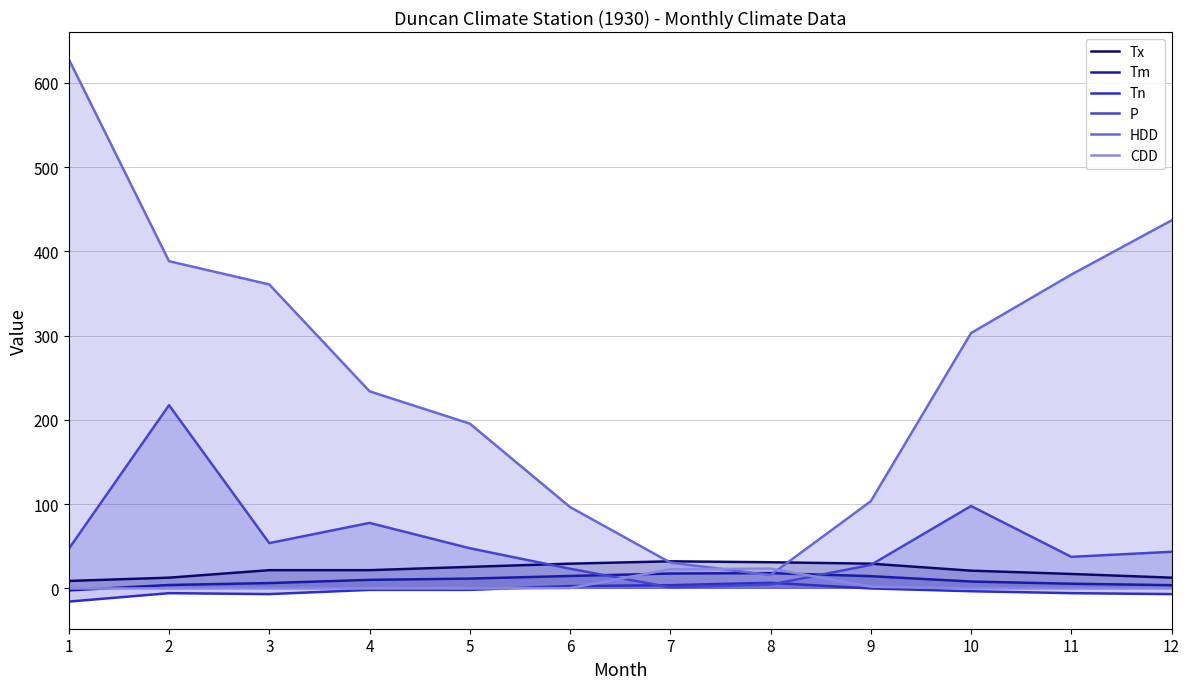

What is the difference between the Tn values at 4 and 11?

3.9